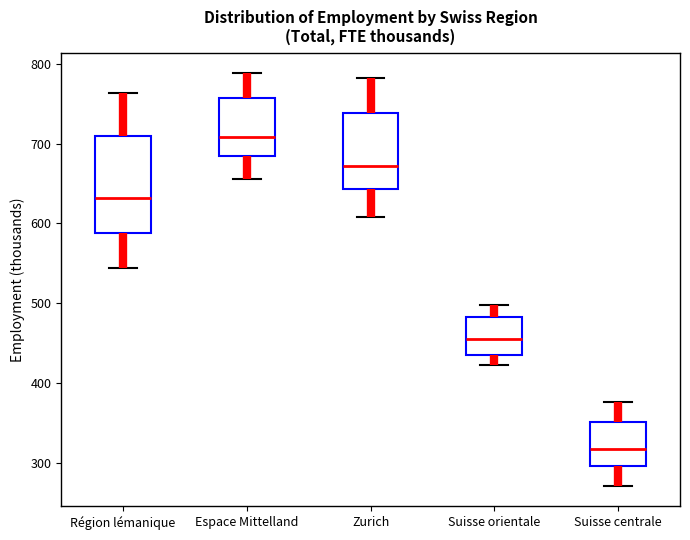

Reading left to right, transcribe this box plot: for each box, give where its median line is, the range the box spans, and where its two whiskers end, as read against the y-axis. The values are not printed on the chart, so give them approximately, as read against the axis.

Région lémanique: median 630, box 590 to 710, whiskers 540 to 760
Espace Mittelland: median 710, box 680 to 760, whiskers 660 to 790
Zurich: median 670, box 640 to 740, whiskers 610 to 780
Suisse orientale: median 460, box 430 to 480, whiskers 420 to 500
Suisse centrale: median 320, box 300 to 350, whiskers 270 to 380